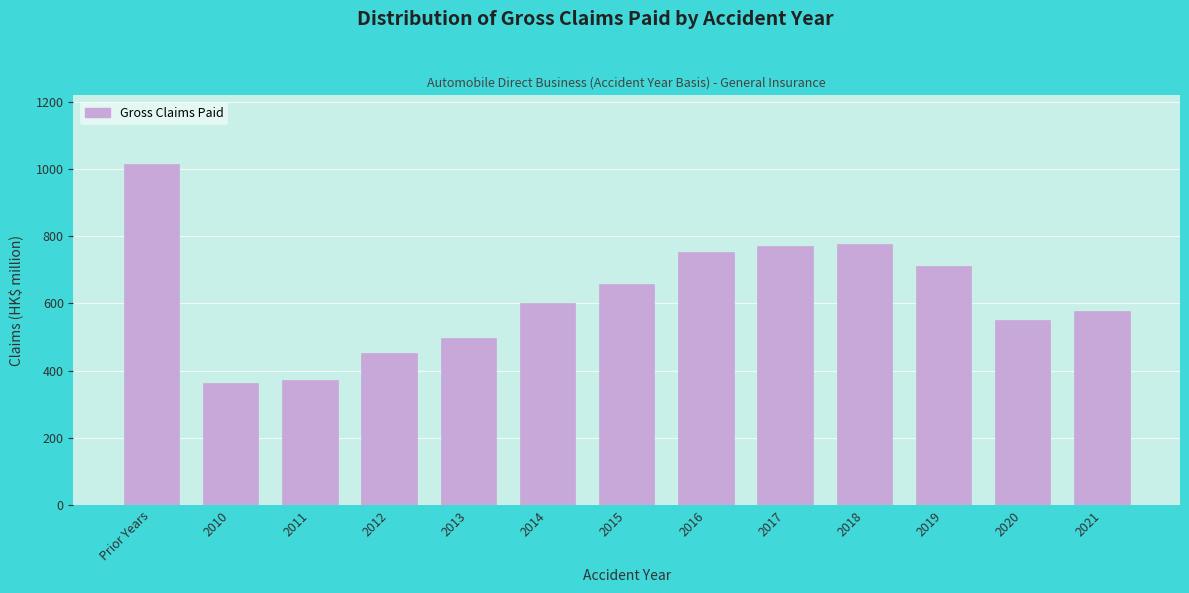

What is the average value?

623.0